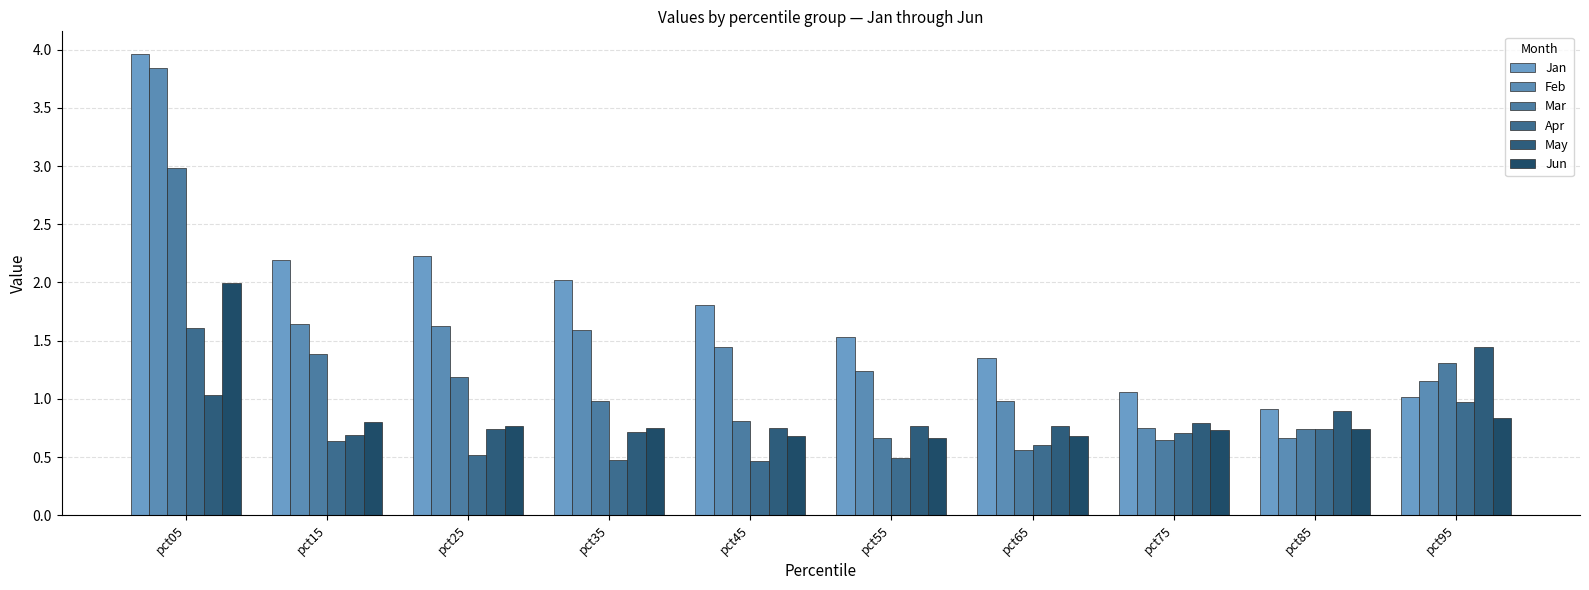

True or false: Mar has a value of 0.6 at pct75.

True